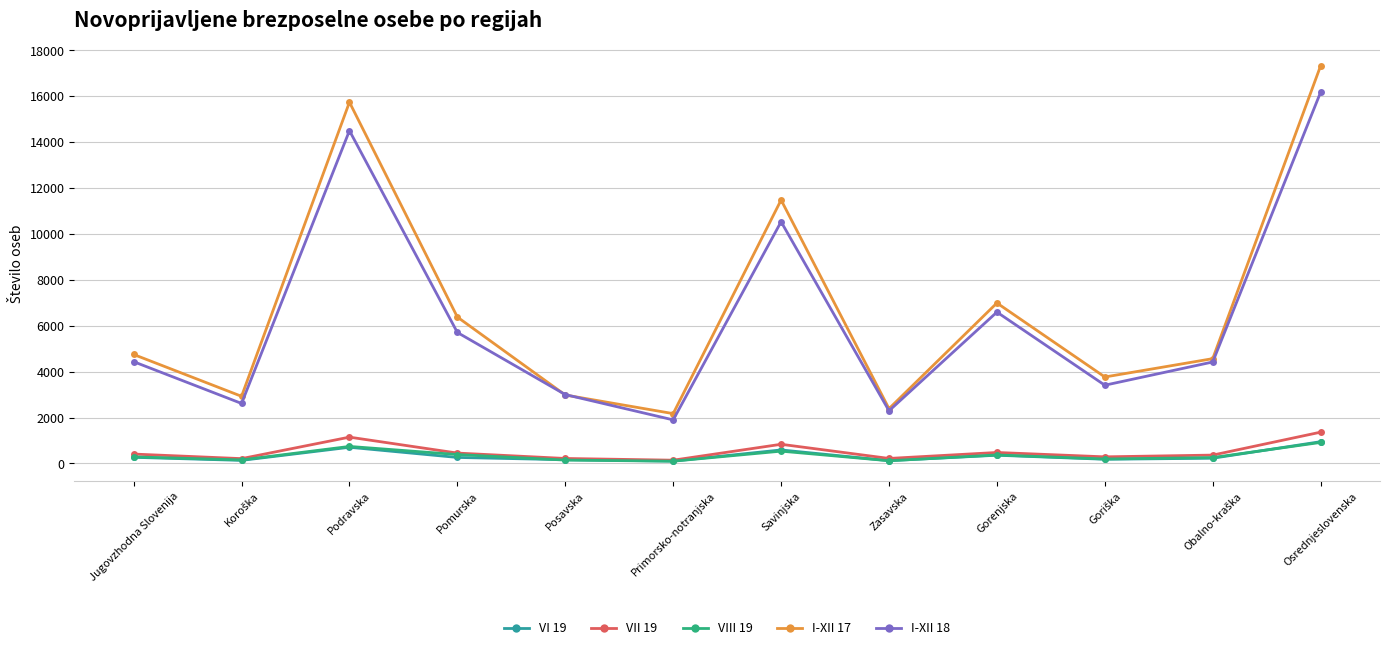

Between Koroška and Pomurska, which series saw the biggest shift?

I-XII 17